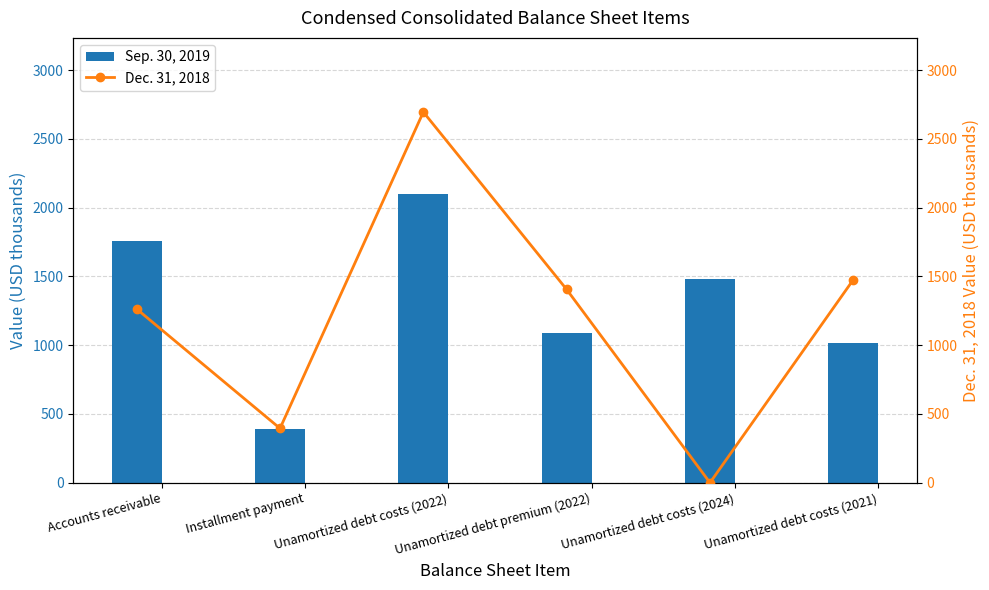

What is the difference between the second highest and minimum values in the Sep. 30, 2019 series?

1367